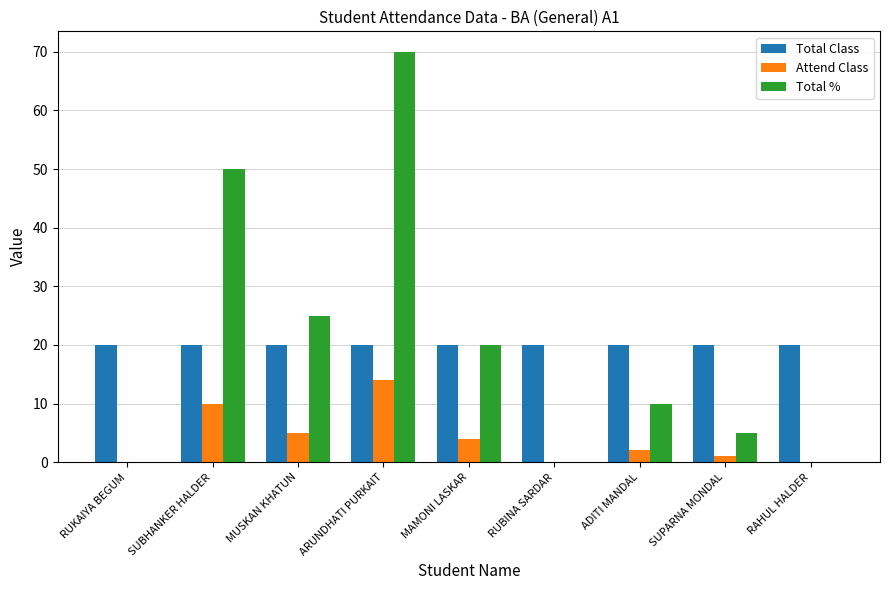

Does the chart contain stacked bars?

No